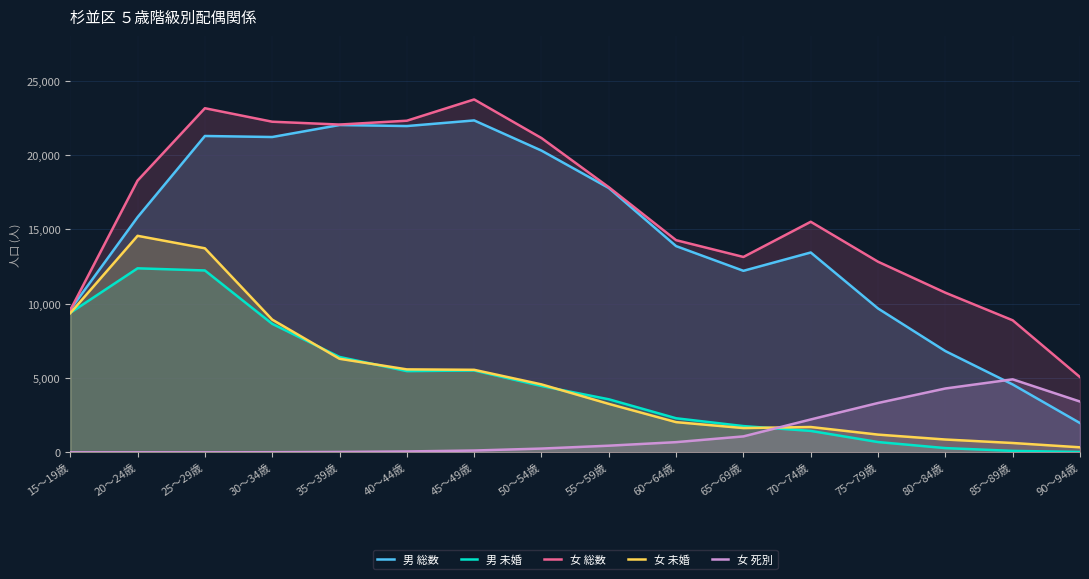

Reading right to left, extract all data points from this chart.

男 総数: 1968	4564	6809	9674	13440	12208	13869	17776	20293	22322	21943	22013	21206	21275	15815	9596
男 未婚: 24	98	285	692	1441	1765	2291	3568	4461	5505	5462	6414	8642	12231	12376	9381
女 総数: 5060	8880	10736	12819	15506	13140	14268	17830	21136	23733	22302	22044	22235	23142	18277	9564
女 未婚: 338	628	862	1192	1703	1632	2031	3259	4569	5550	5579	6292	8926	13722	14561	9360
女 死別: 3415	4909	4294	3319	2211	1072	685	447	253	122	59	25	8	1	2	1